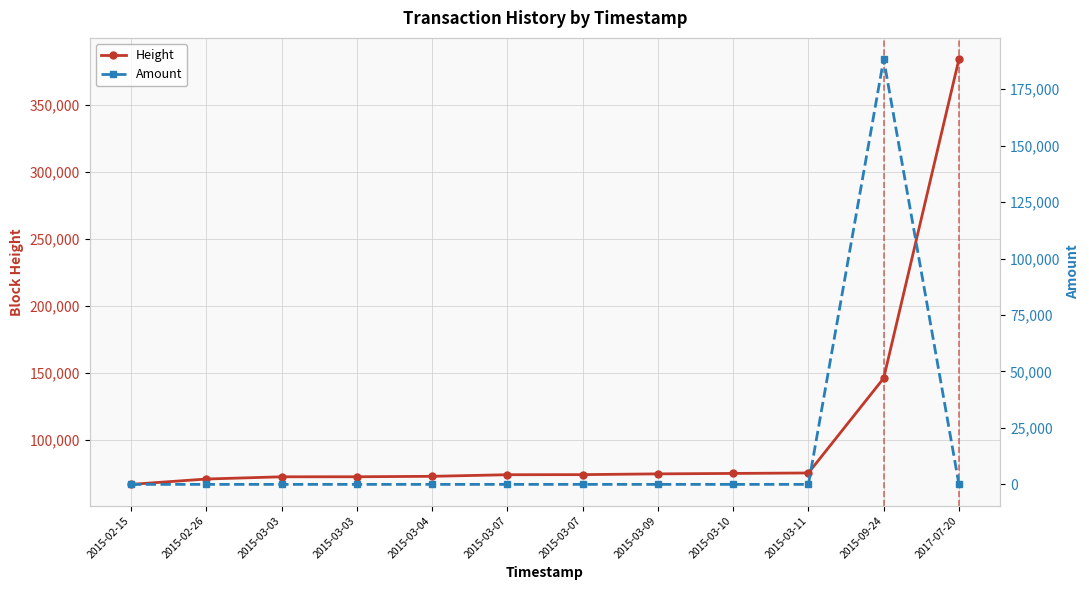

How many positive values does the Amount series have?

1